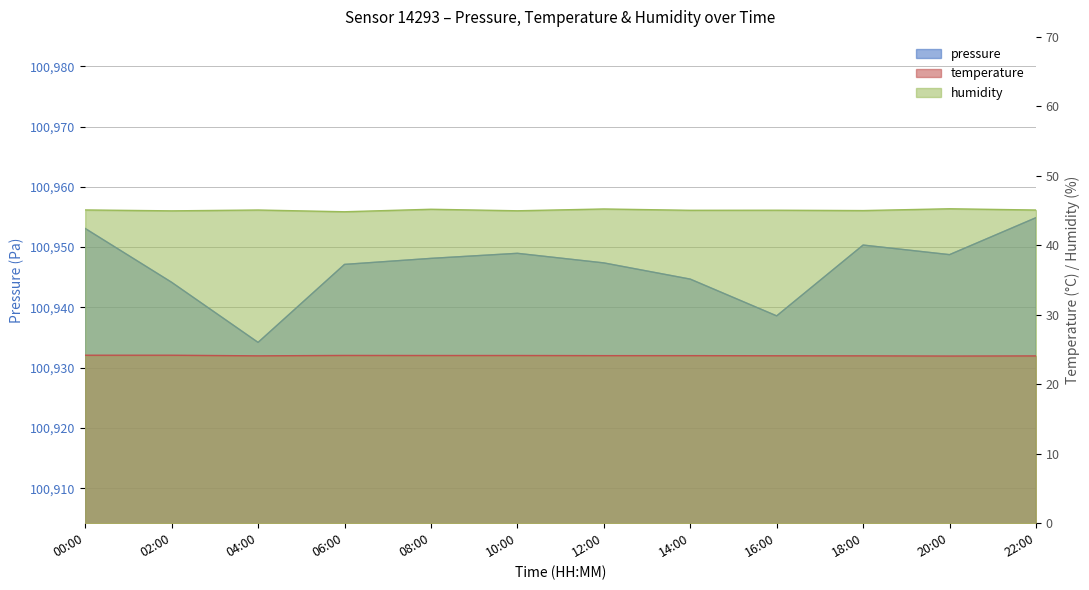

What is the highest value of the pressure series?

100954.9